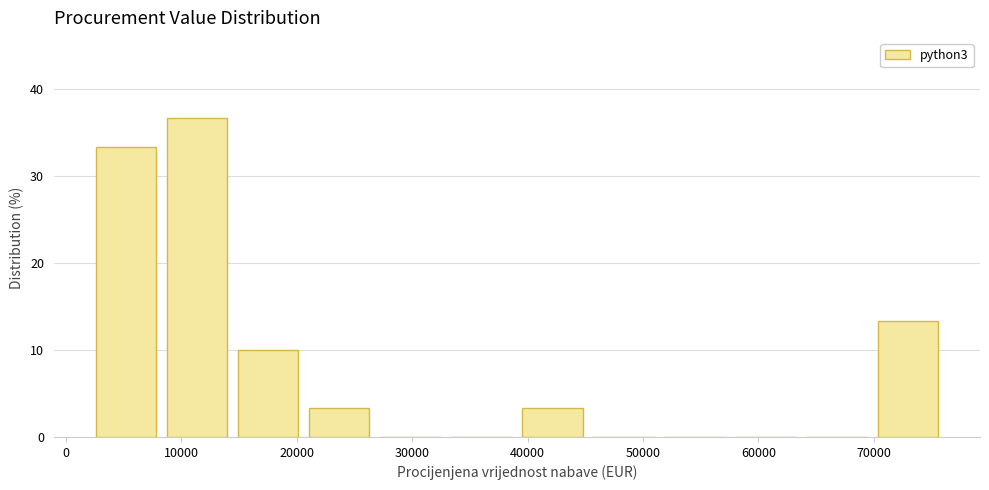

Reading left to right, transcribe this chart: for each bar, give the range it covers on the x-axis and its height. Neither the bar edges nor the heights are printed on the chart, so give them approximately, as read against the axes.

3000 to 9000: 33
9000 to 15000: 37
15000 to 21000: 10
21000 to 27000: 3
27000 to 33000: 0
33000 to 40000: 0
40000 to 46000: 3
46000 to 52000: 0
52000 to 58000: 0
58000 to 64000: 0
64000 to 70000: 0
70000 to 76000: 13